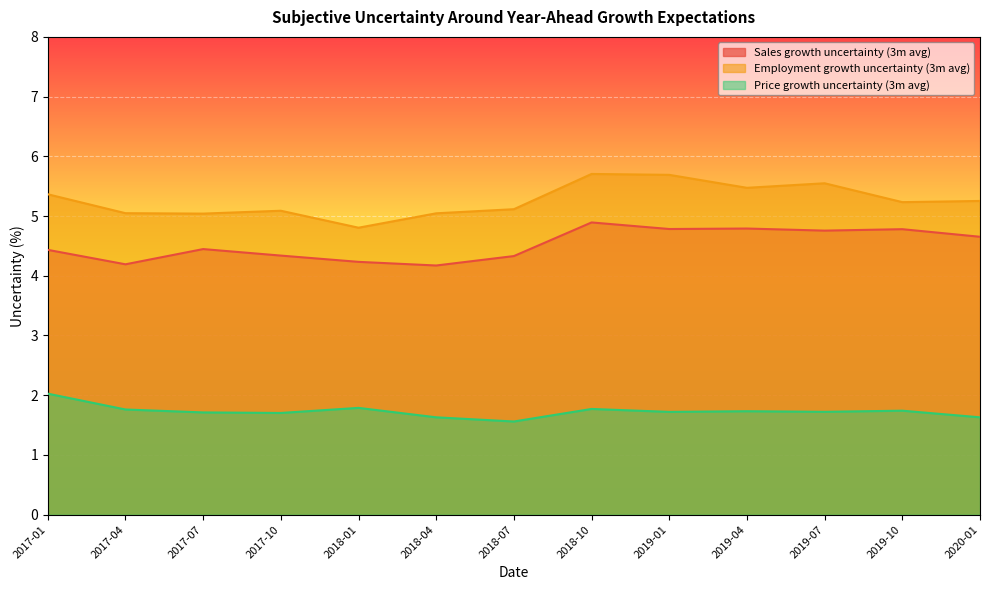

At which category is the sum across all series the highest?

2018-10